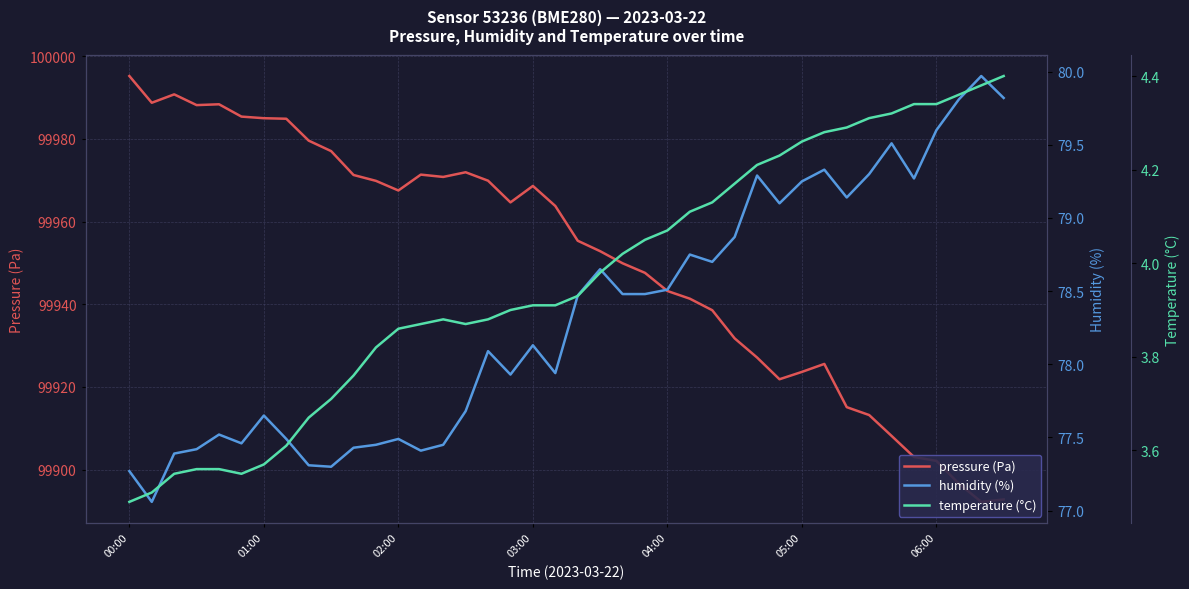

Reading left to right, what are all the values shown in this chart?

pressure (Pa): 99995.2	99988.8	99990.8	99988.2	99988.4	99985.4	99985.0	99984.9	99979.6	99977.1	99971.3	99969.9	99967.5	99971.4	99970.8	99971.9	99969.9	99964.6	99968.6	99963.8	99955.4	99952.8	99949.9	99947.6	99943.2	99941.3	99938.6	99931.7	99927.1	99921.8	99923.6	99925.6	99915.1	99913.2	99908.1	99903.0	99902.1	99896.6	99892.2	99892.8
humidity (%): 77.3	77.1	77.4	77.4	77.5	77.5	77.7	77.5	77.3	77.3	77.4	77.5	77.5	77.4	77.5	77.7	78.1	77.9	78.1	77.9	78.5	78.7	78.5	78.5	78.5	78.8	78.7	78.9	79.3	79.1	79.2	79.3	79.1	79.3	79.5	79.3	79.6	79.8	80.0	79.8
temperature (°C): 3.5	3.5	3.5	3.6	3.6	3.5	3.6	3.6	3.7	3.7	3.8	3.8	3.9	3.9	3.9	3.9	3.9	3.9	3.9	3.9	3.9	4.0	4.0	4.0	4.1	4.1	4.1	4.2	4.2	4.2	4.3	4.3	4.3	4.3	4.3	4.3	4.3	4.4	4.4	4.4